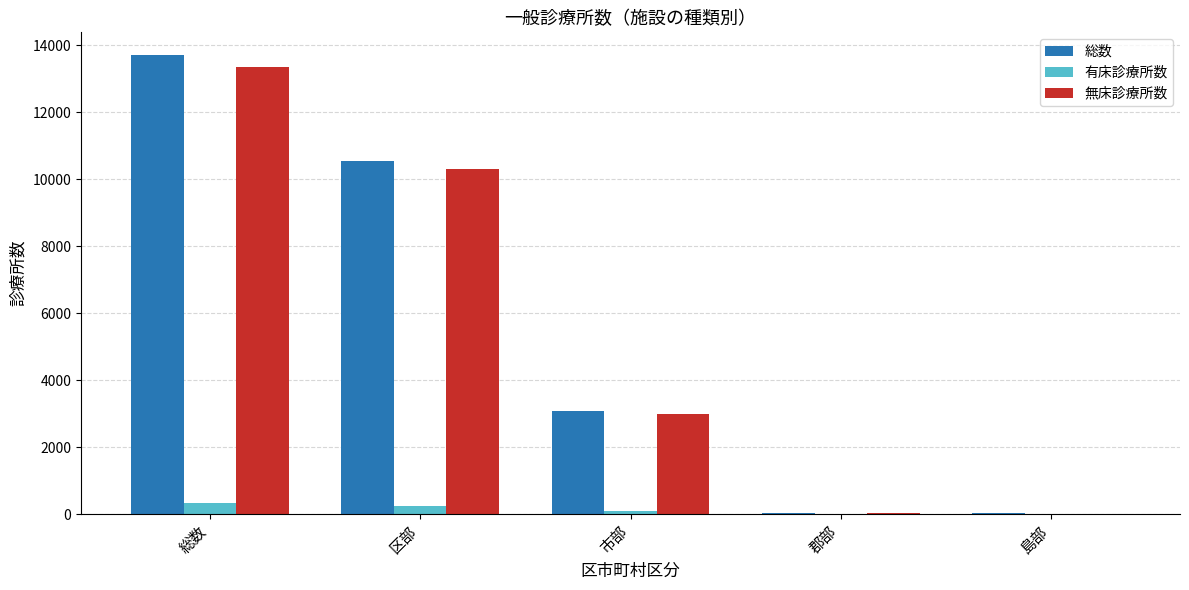

Is the value of 有床診療所数 at 区部 greater than the value of 無床診療所数 at 総数?

No